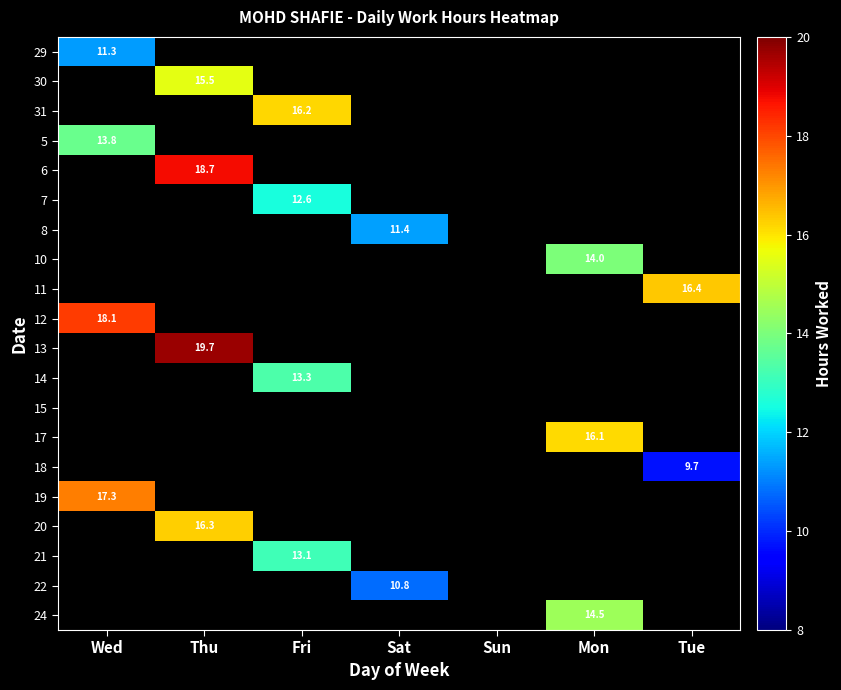

At how many categories does at least one series exceed 15?

5